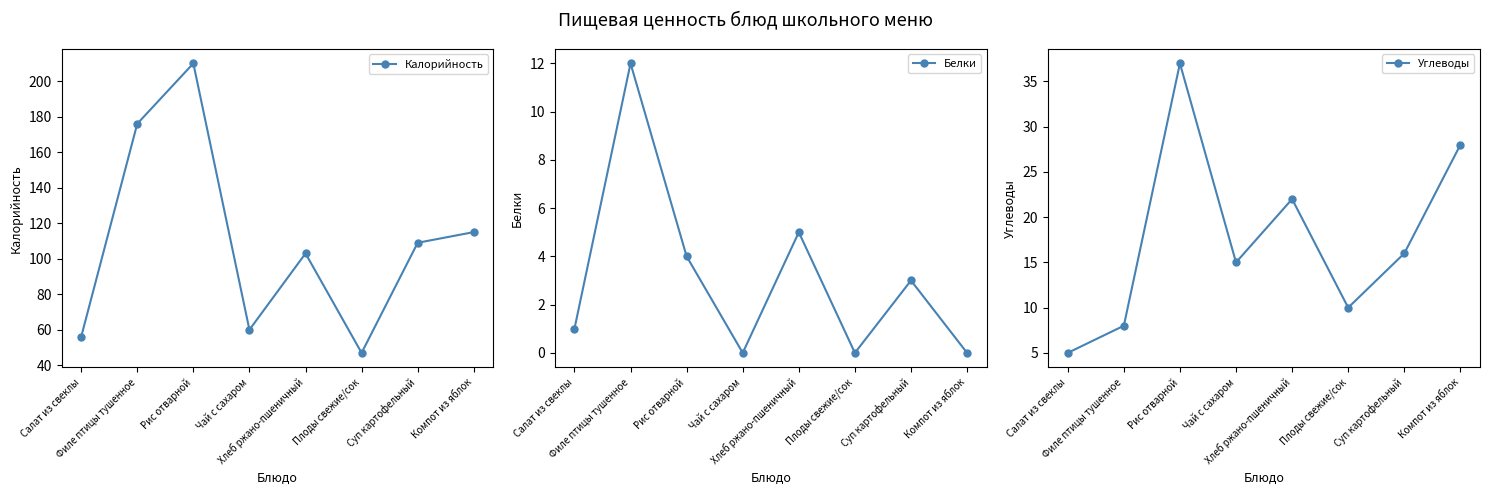

What are all the series names shown in the legend?

Калорийность, Белки, Углеводы